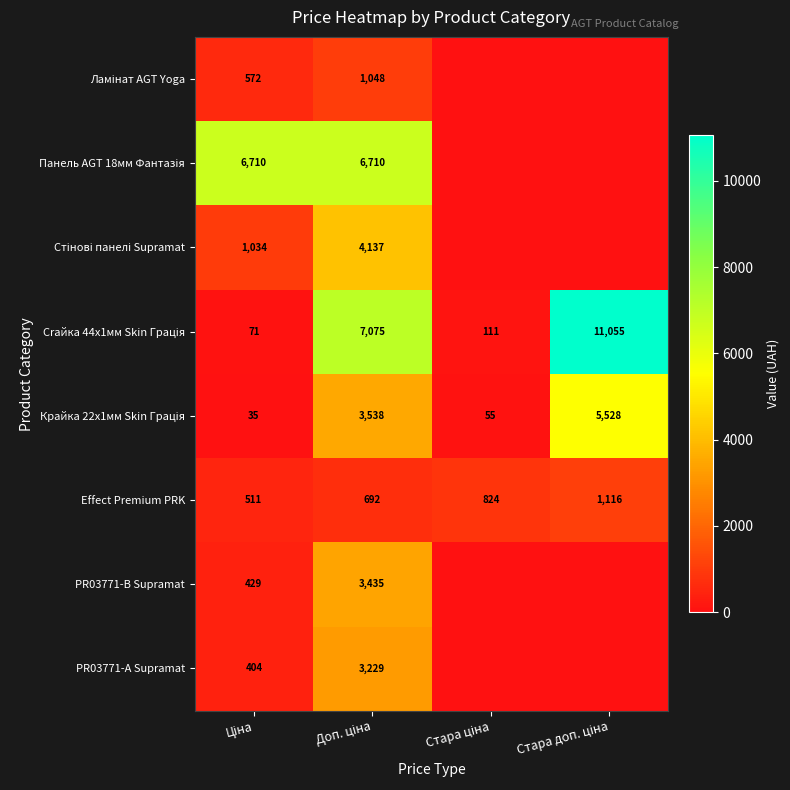

Which series has the largest total across all categories?

Crайка 44x1мм Skin Грація